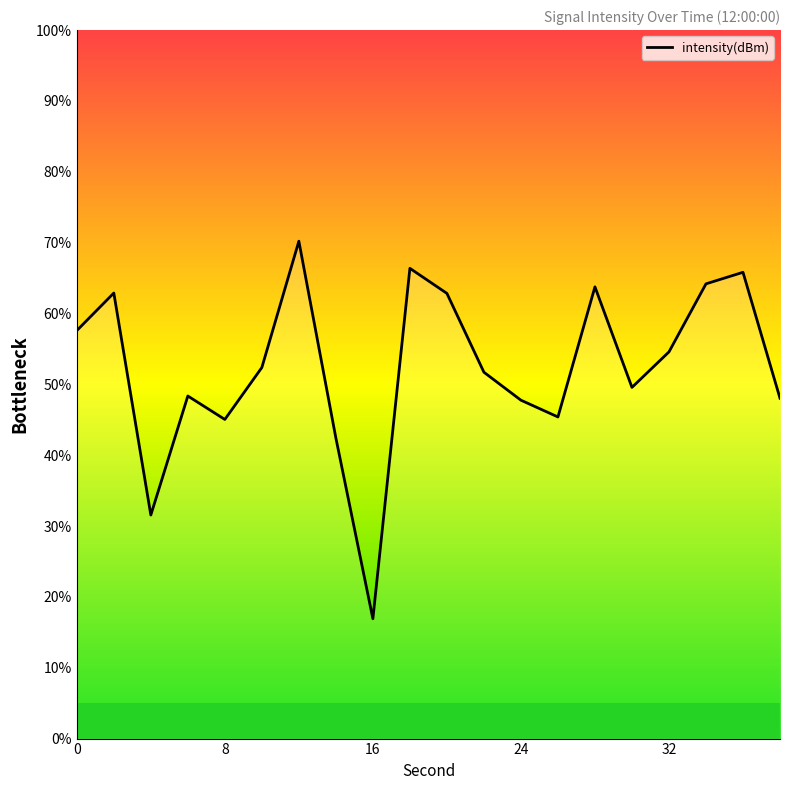

How many interior local peaks (higher than both neighbors) does the data have?

6